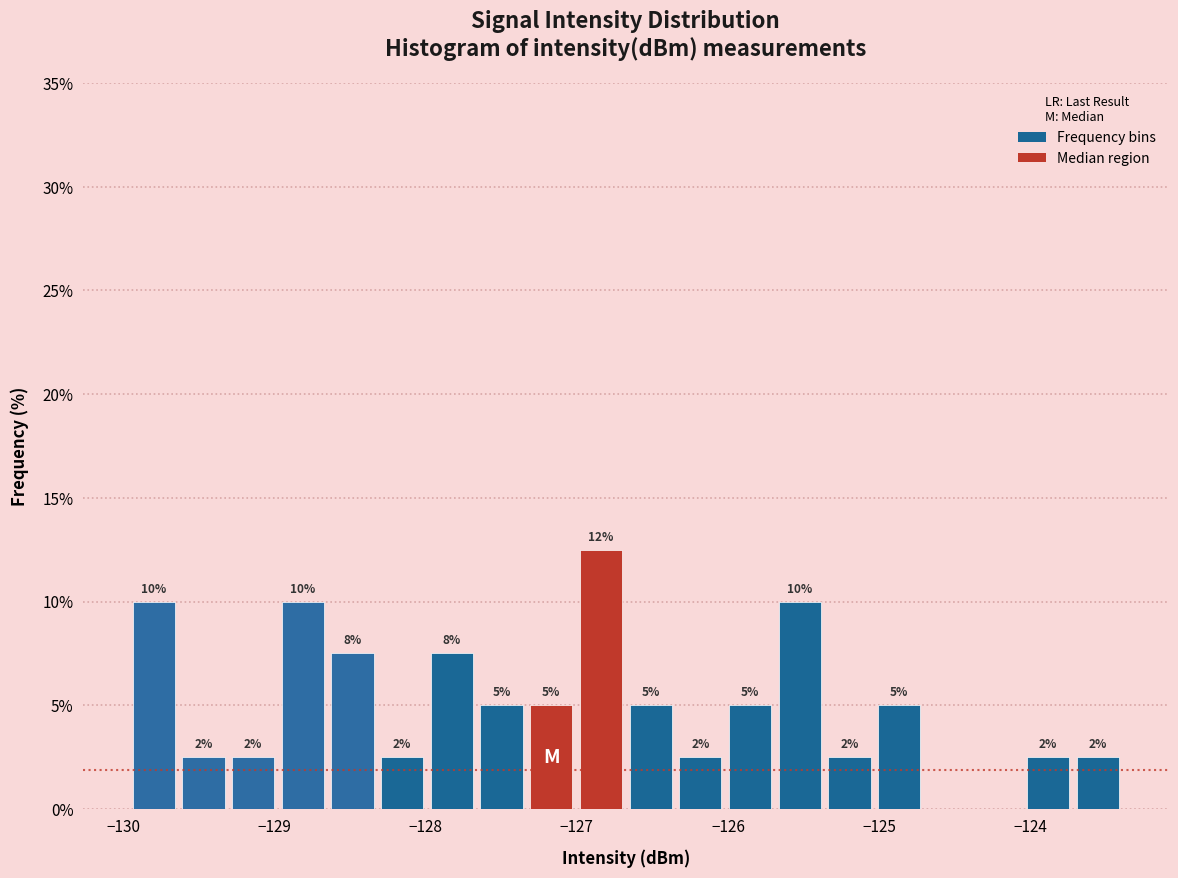

Read against the x-axis, roughly where is the centre of the tallest bar?

-126.8